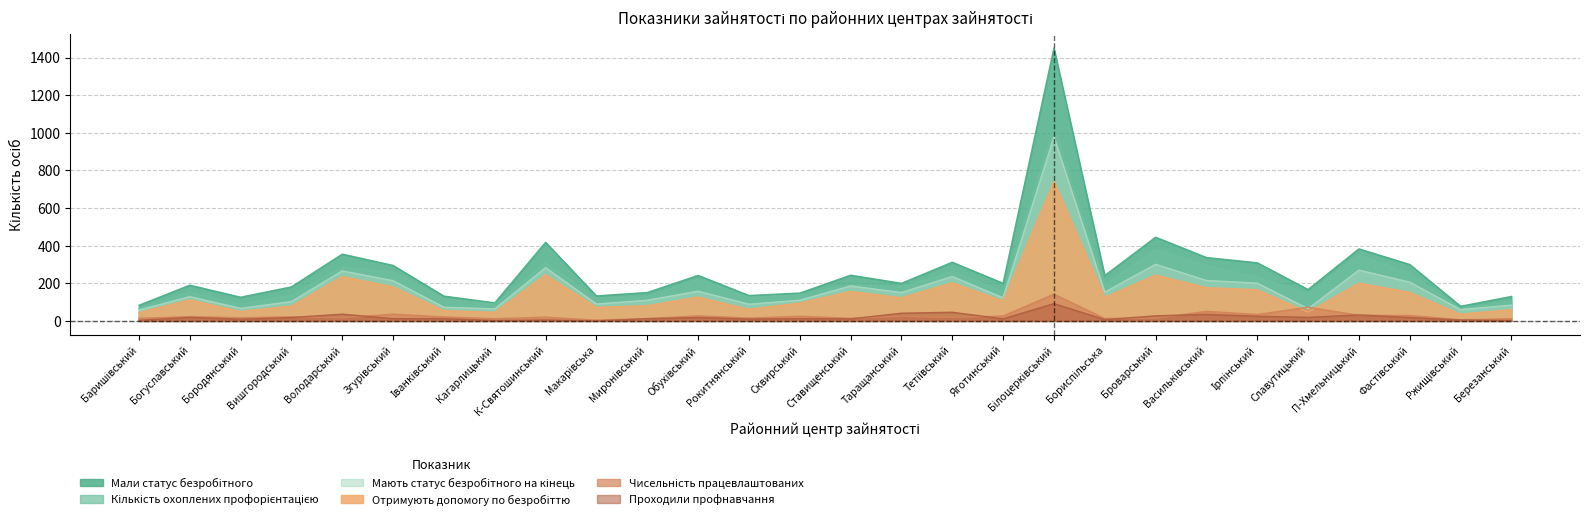

True or false: Проходили профнавчання has a value of 5 at Згурівський.

False